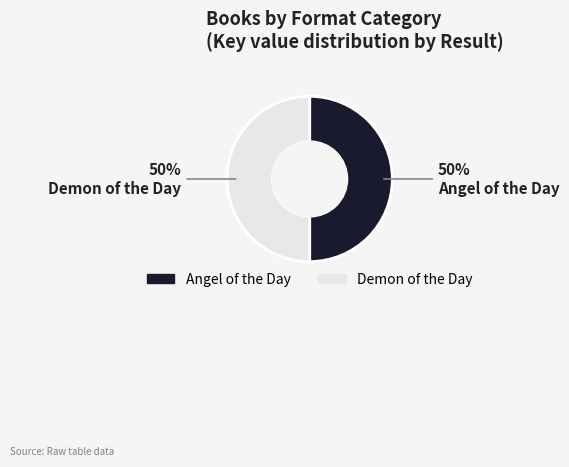

To the nearest percent, what is the average slice percentage?

50%